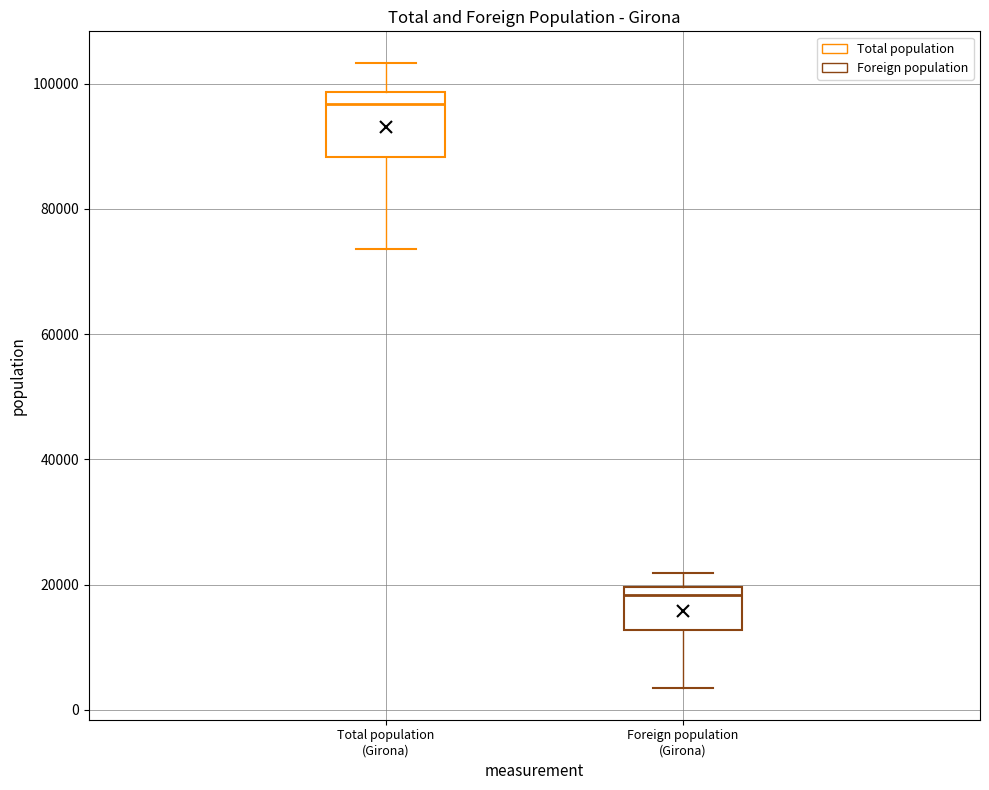

Reading left to right, transcribe this box plot: for each box, give where its median line is, the range the box spans, and where its two whiskers end, as read against the y-axis. The values are not printed on the chart, so give them approximately, as read against the axis.

Total population (Girona): median 96000, box 88000 to 98000, whiskers 74000 to 104000
Foreign population (Girona): median 18000, box 12000 to 20000, whiskers 4000 to 22000